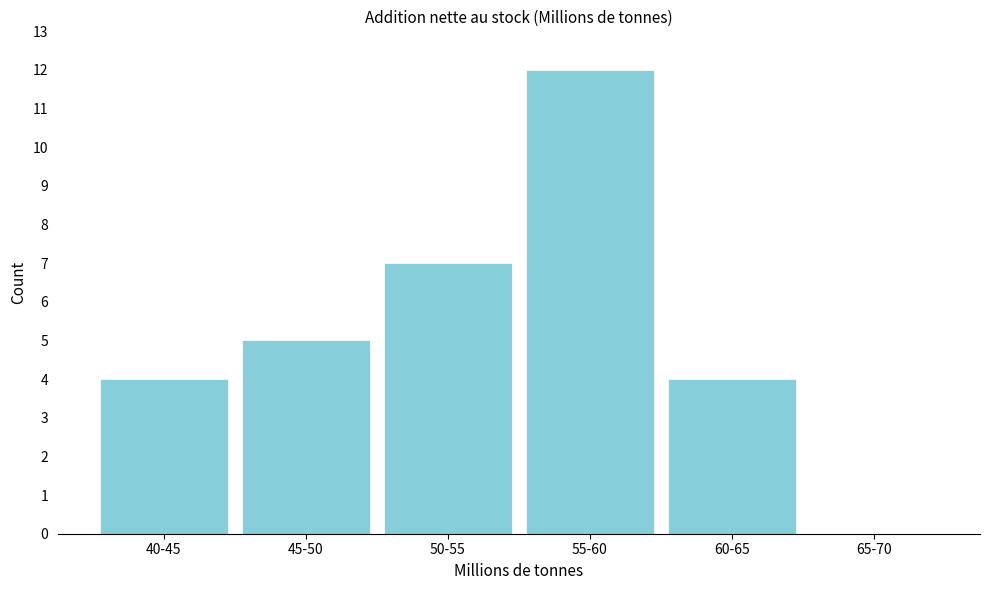

Reading left to right, extract all data points from this chart.

40-45=4	45-50=5	50-55=7	55-60=12	60-65=4	65-70=0